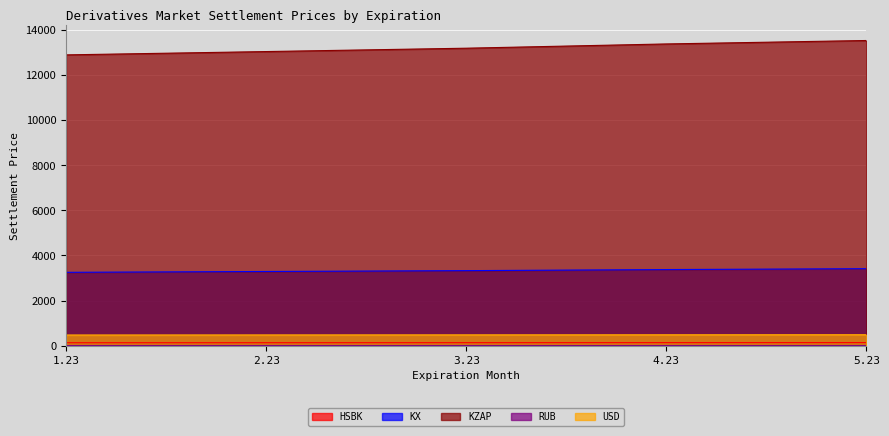

At which label does KX first exceed 3327?

3.23